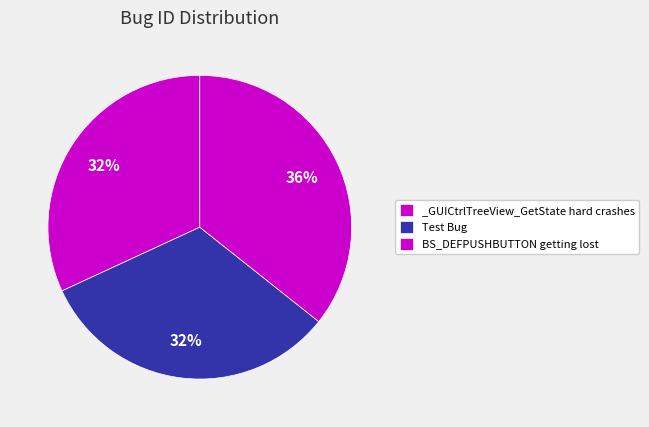

True or false: BS_DEFPUSHBUTTON getting lost accounts for 30% of the total.

False